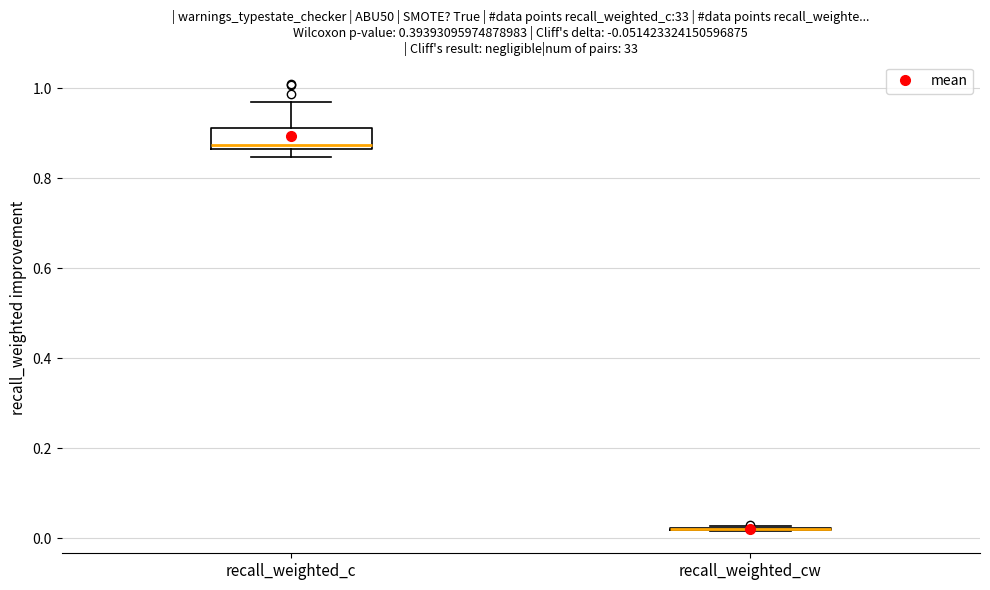

Comparing the boxes themselves (not the whiskers), which one is the tallest?

recall_weighted_c